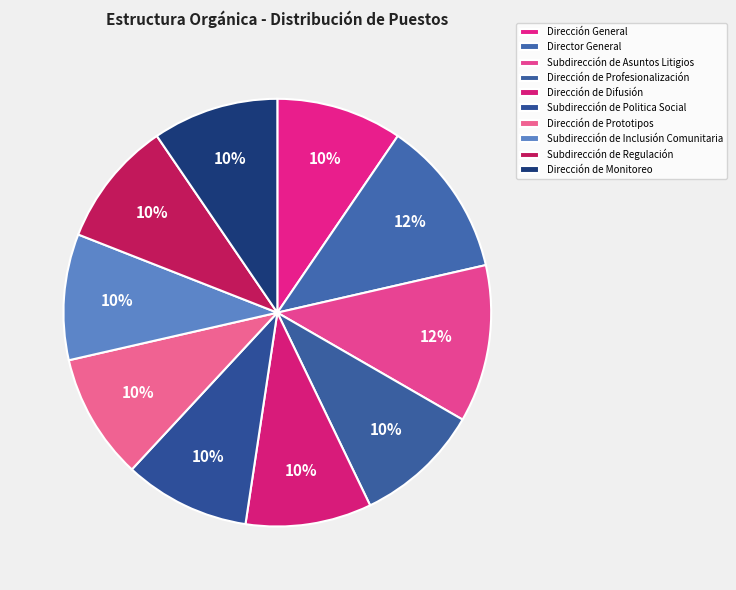

Is it true that Subdirección de Inclusión Comunitaria is 15% of the pie?

False